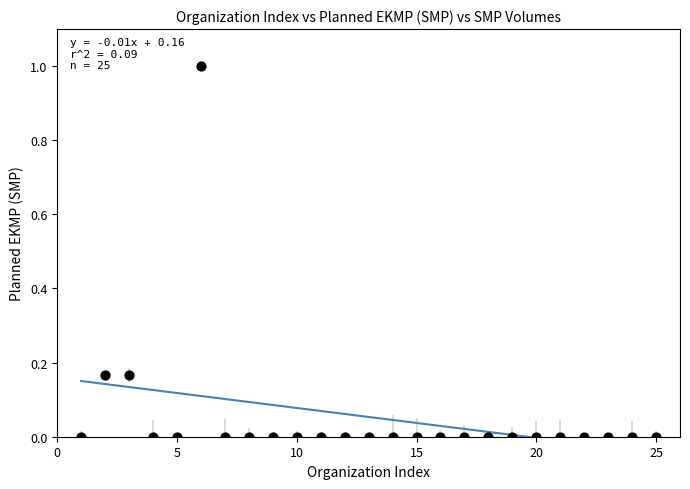

What is the range of Y values (max minus min)?

1.0